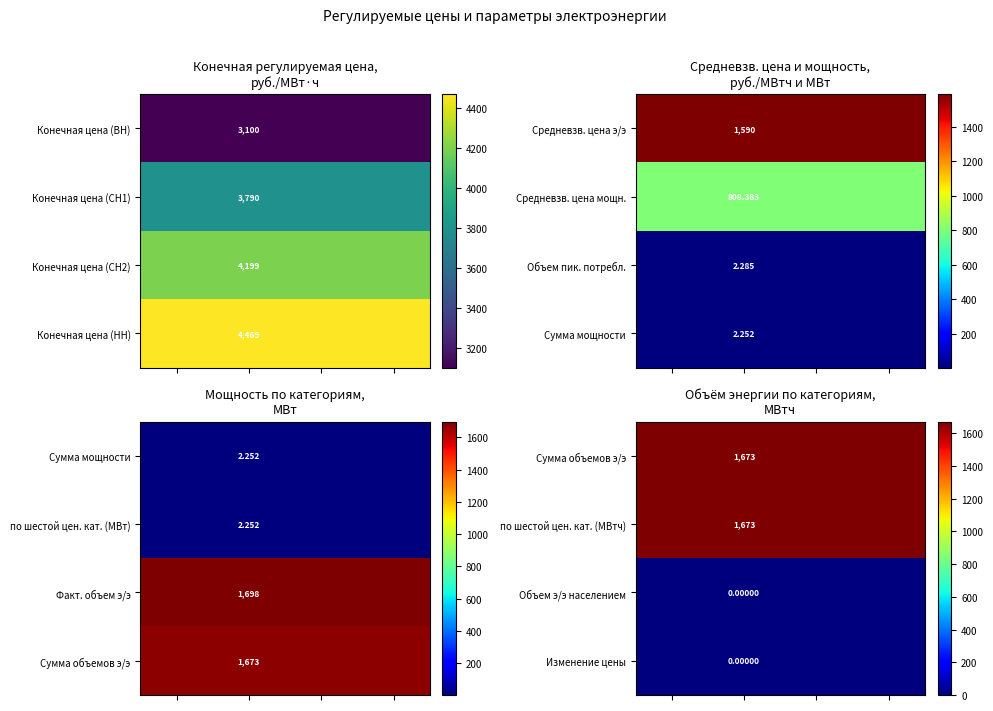

Rank the series by their maximum value, from lowest to highest.

Объем э/э населением, Изменение цены, Сумма объемов э/э, по шестой цен. кат. (МВтч)